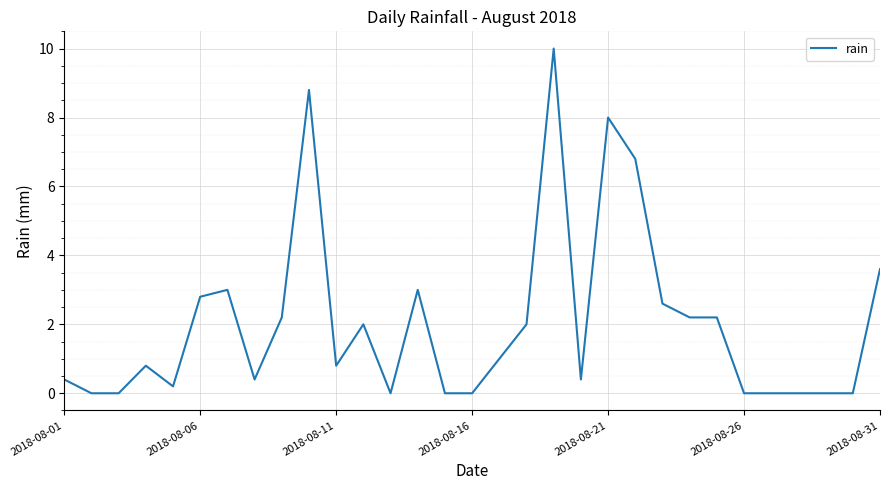

What is the greatest value displayed?

10.0